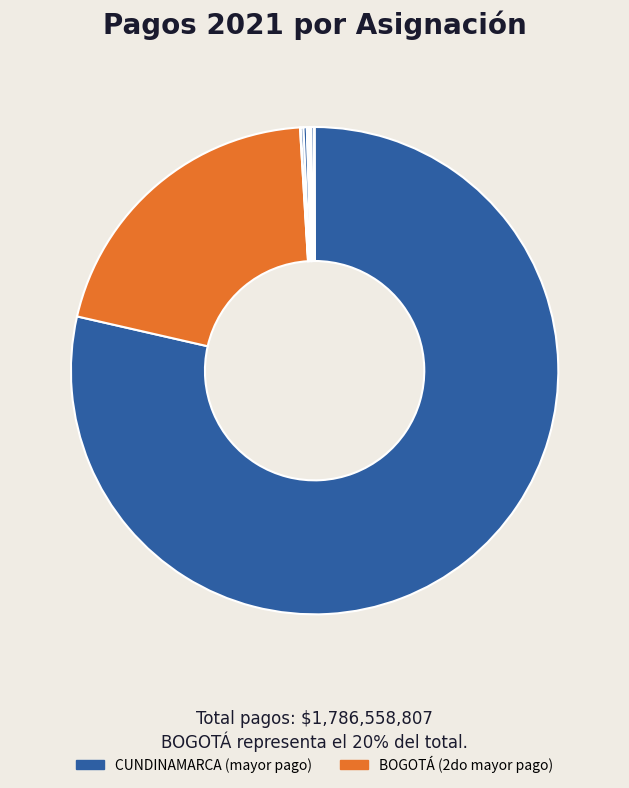

Which slice represents more than half of the pie?

CUNDINAMARCA